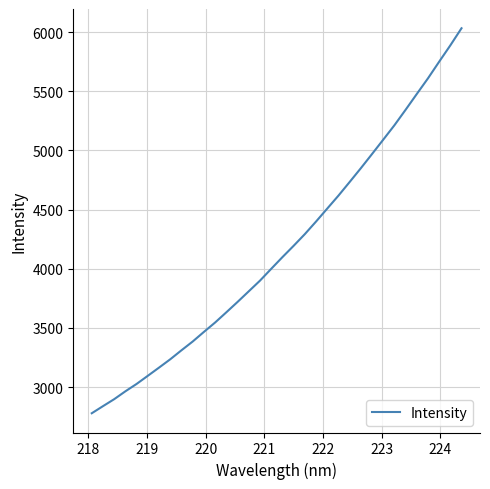

What is the smallest value displayed?

2779.5